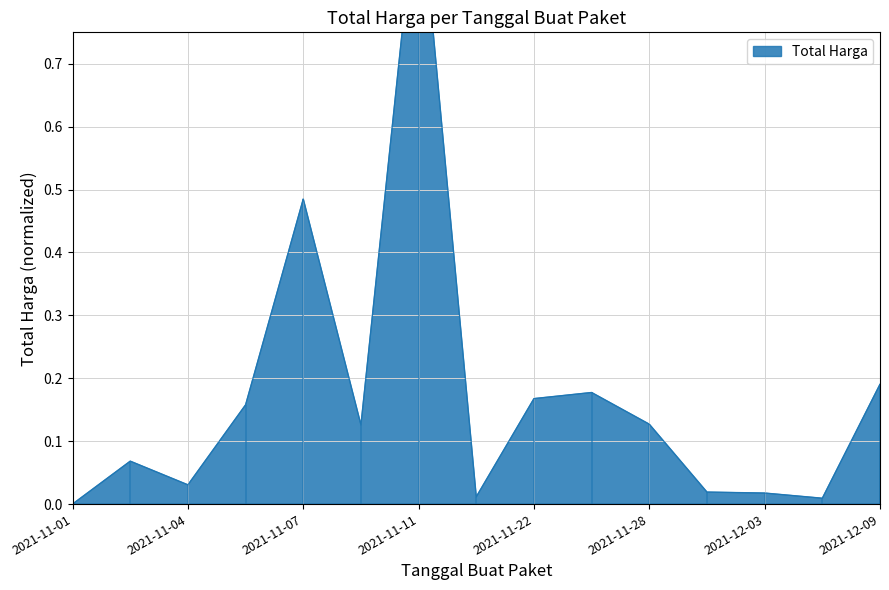

How many categories are shown in the chart?

15